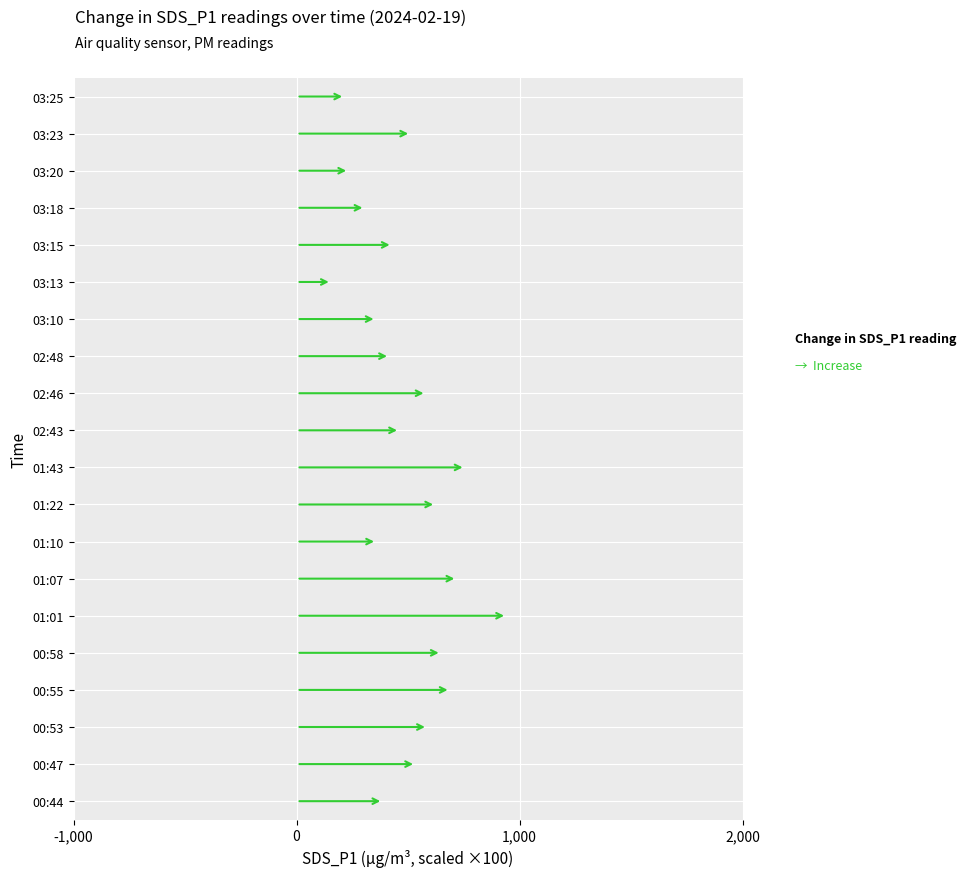

At which label does SDS_P1 first exceed 5?

00:47